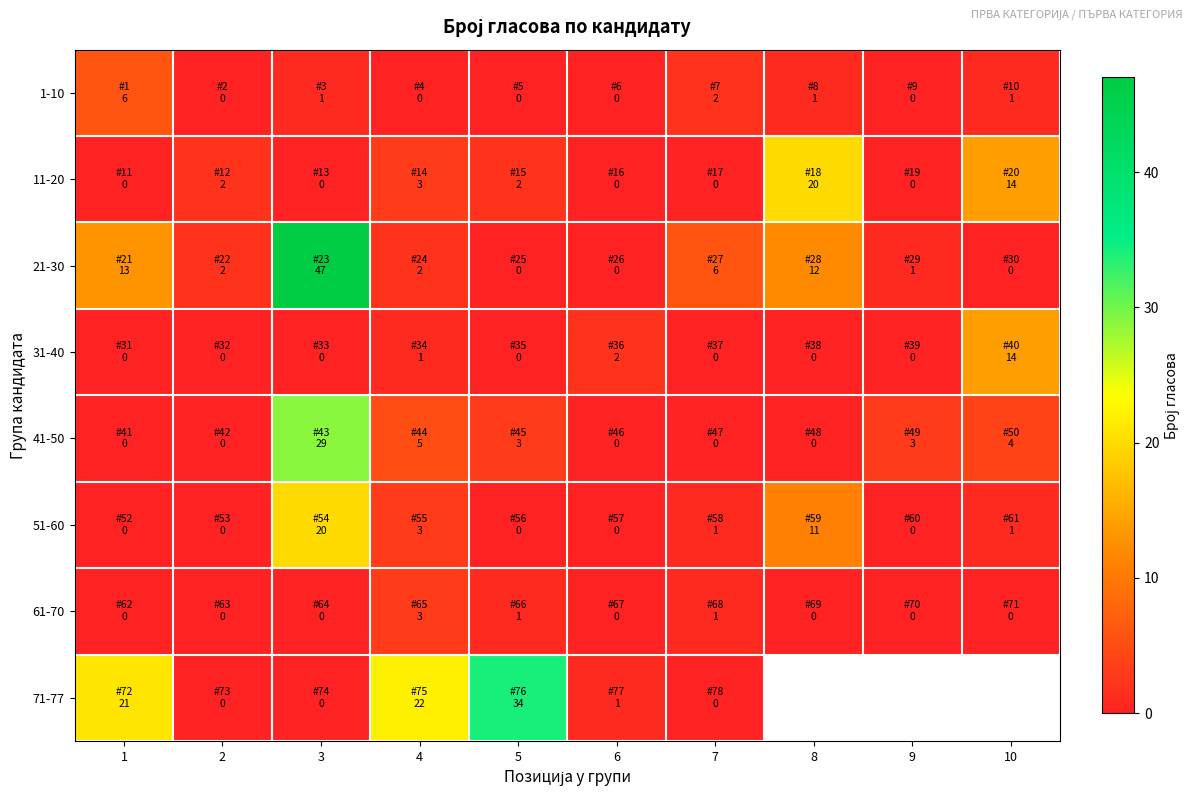

Which series has the largest range (max minus min)?

21-30